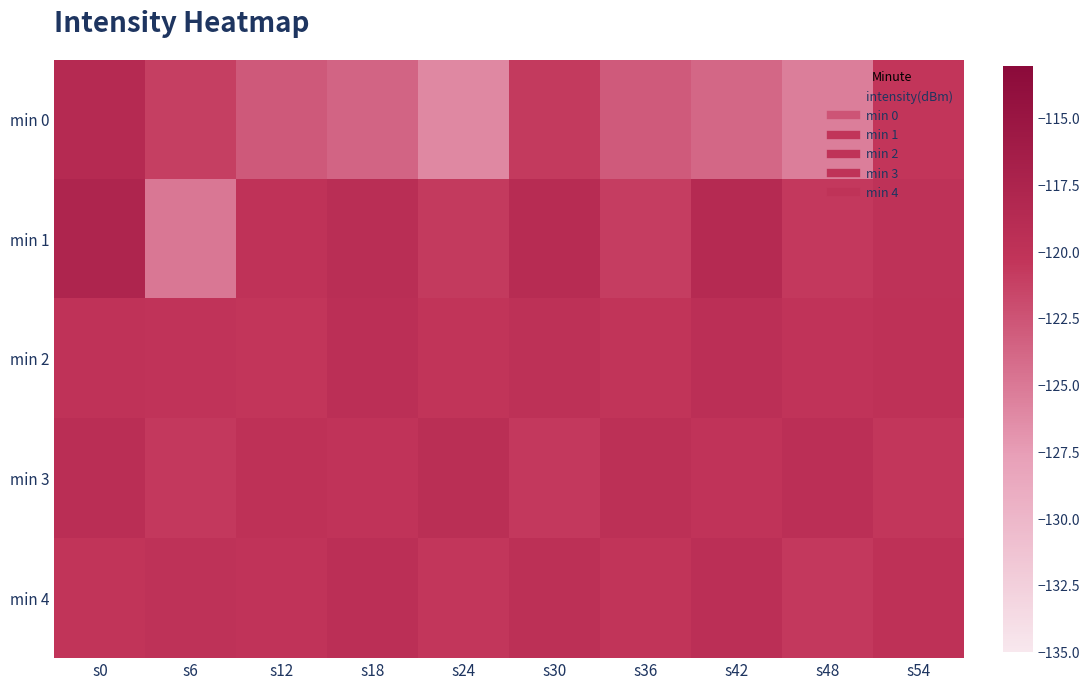

Which series has the largest total across all categories?

min 2